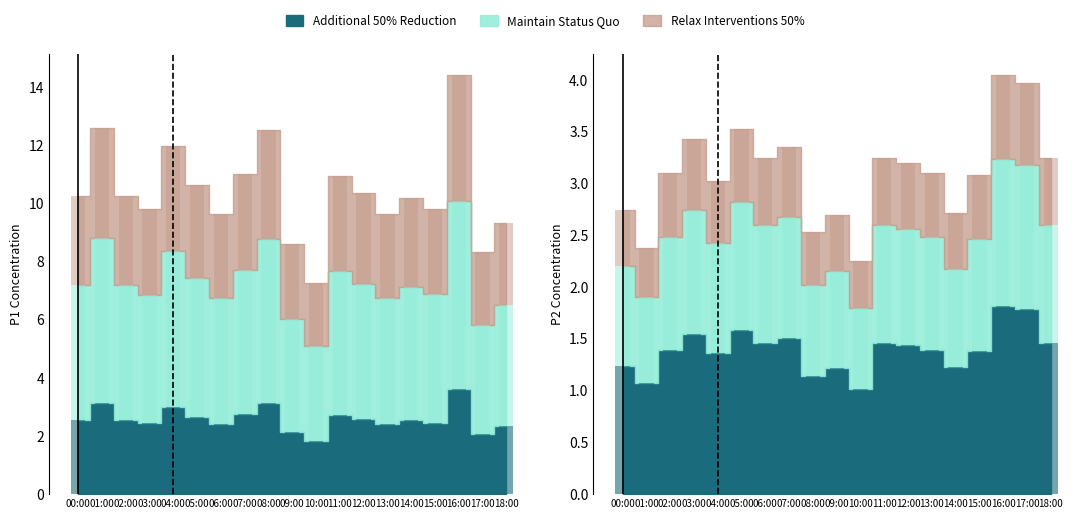

Between 00:00 and 04:00, which series saw the biggest shift?

P1